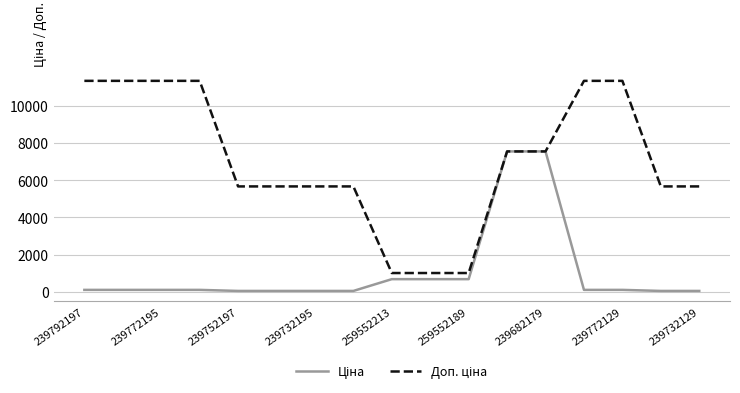

How many lines are shown in the chart?

2